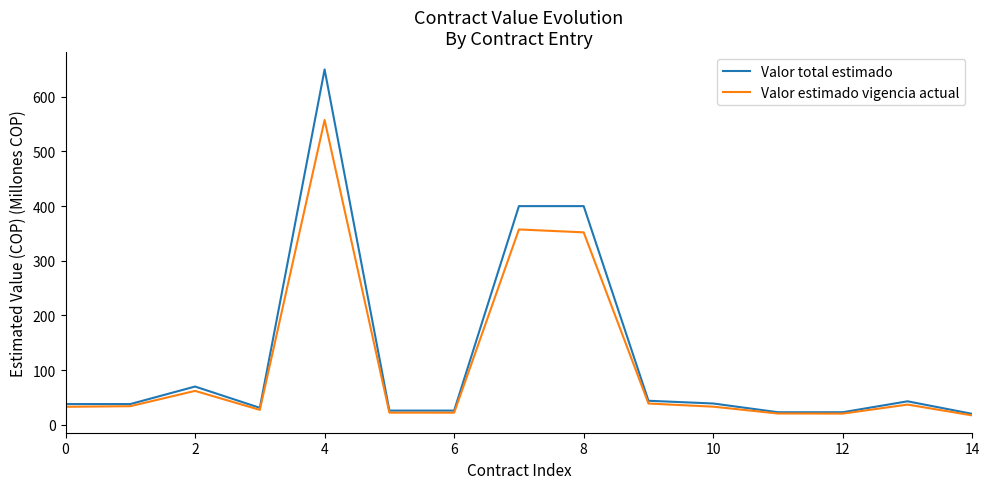

What is the minimum value for Valor total estimado?

20.0